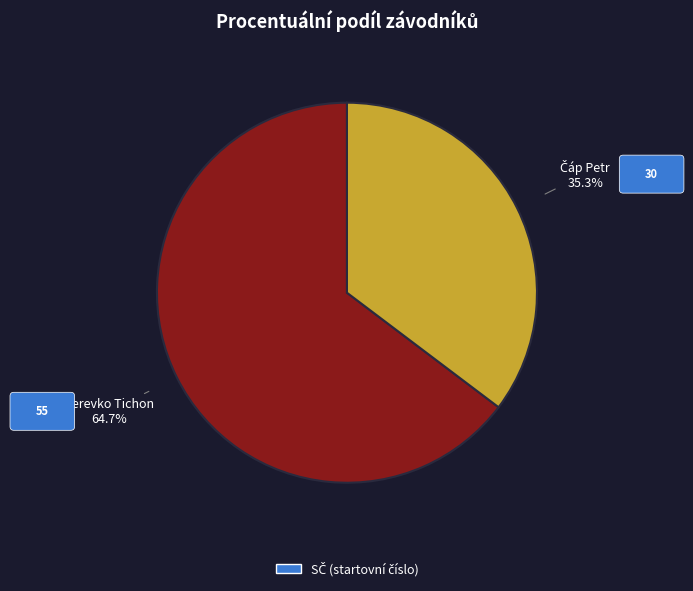

Is there any slice that represents more than half of the pie?

Yes